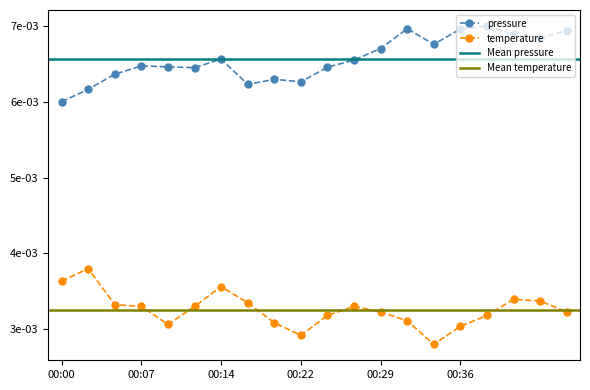

Is this an area chart (filled region under the line)?

No